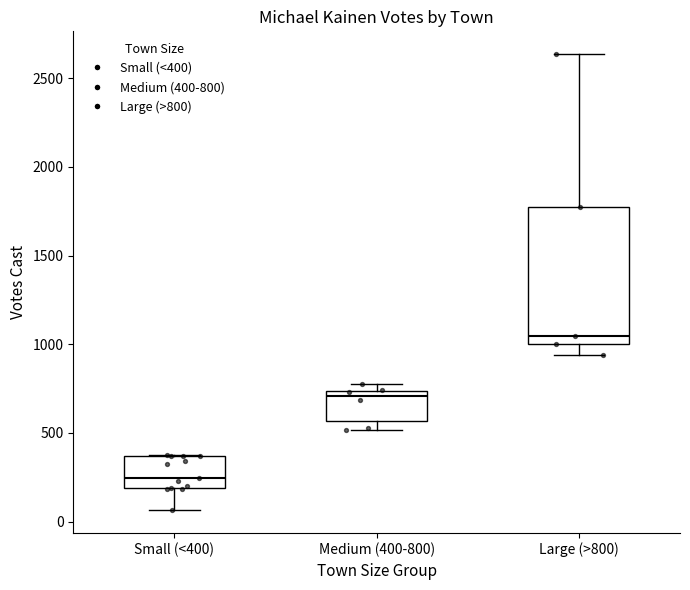

Reading left to right, transcribe this box plot: for each box, give where its median line is, the range the box spans, and where its two whiskers end, as read against the y-axis. The values are not printed on the chart, so give them approximately, as read against the axis.

Small (<400): median 250, box 200 to 350, whiskers 50 to 350
Medium (400-800): median 700, box 550 to 750, whiskers 500 to 800
Large (>800): median 1050, box 1000 to 1750, whiskers 950 to 2650